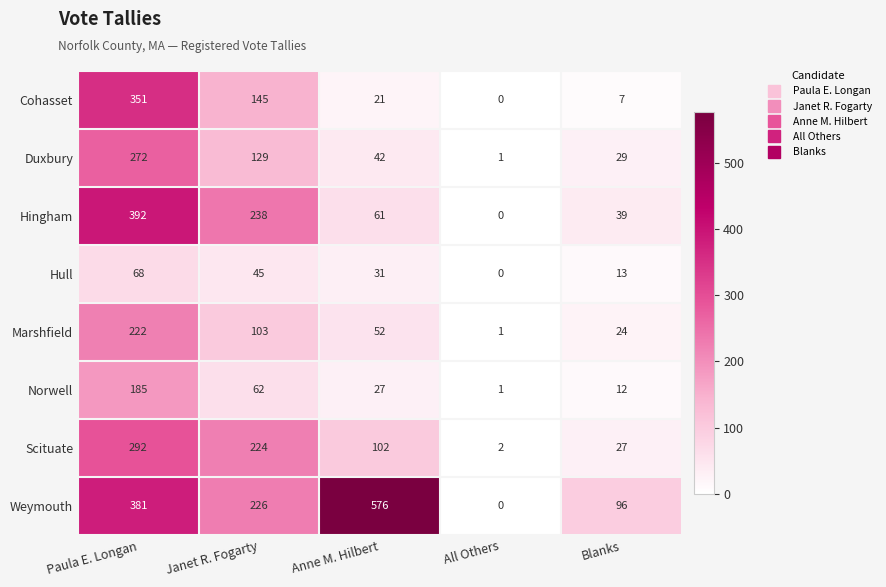

What is the sum of the Marshfield values at Anne M. Hilbert and Janet R. Fogarty?

155